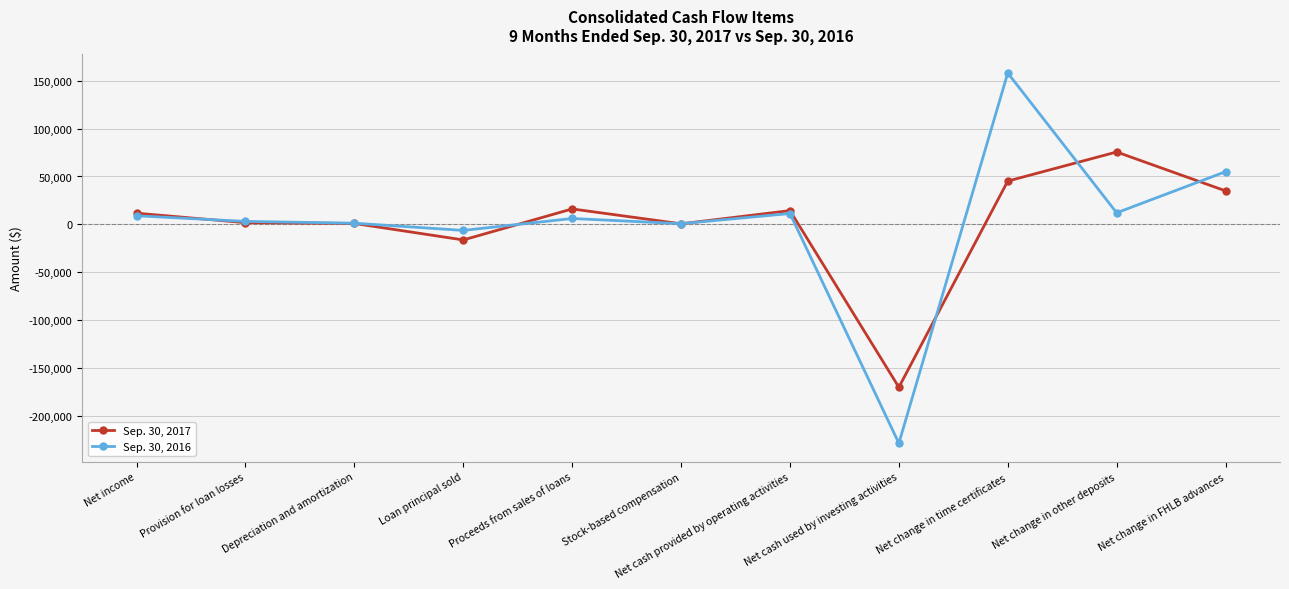

The value of Sep. 30, 2016 at Net cash provided by operating activities is 11406. True or false?

True